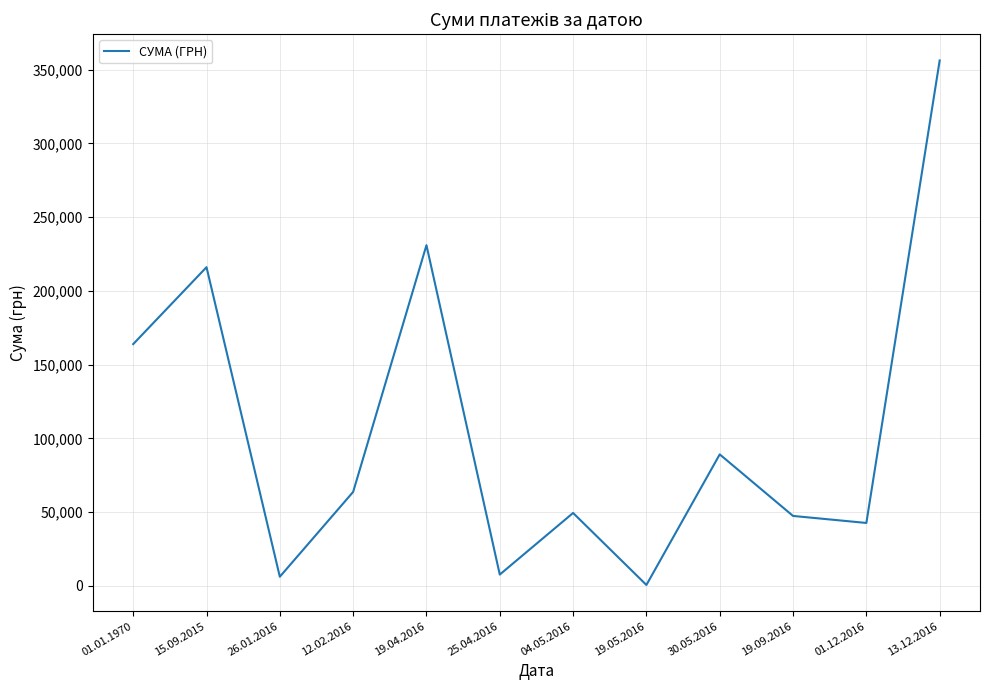

Approximately how many times larger is the value at 04.05.2016 compared to 19.04.2016?

0.2